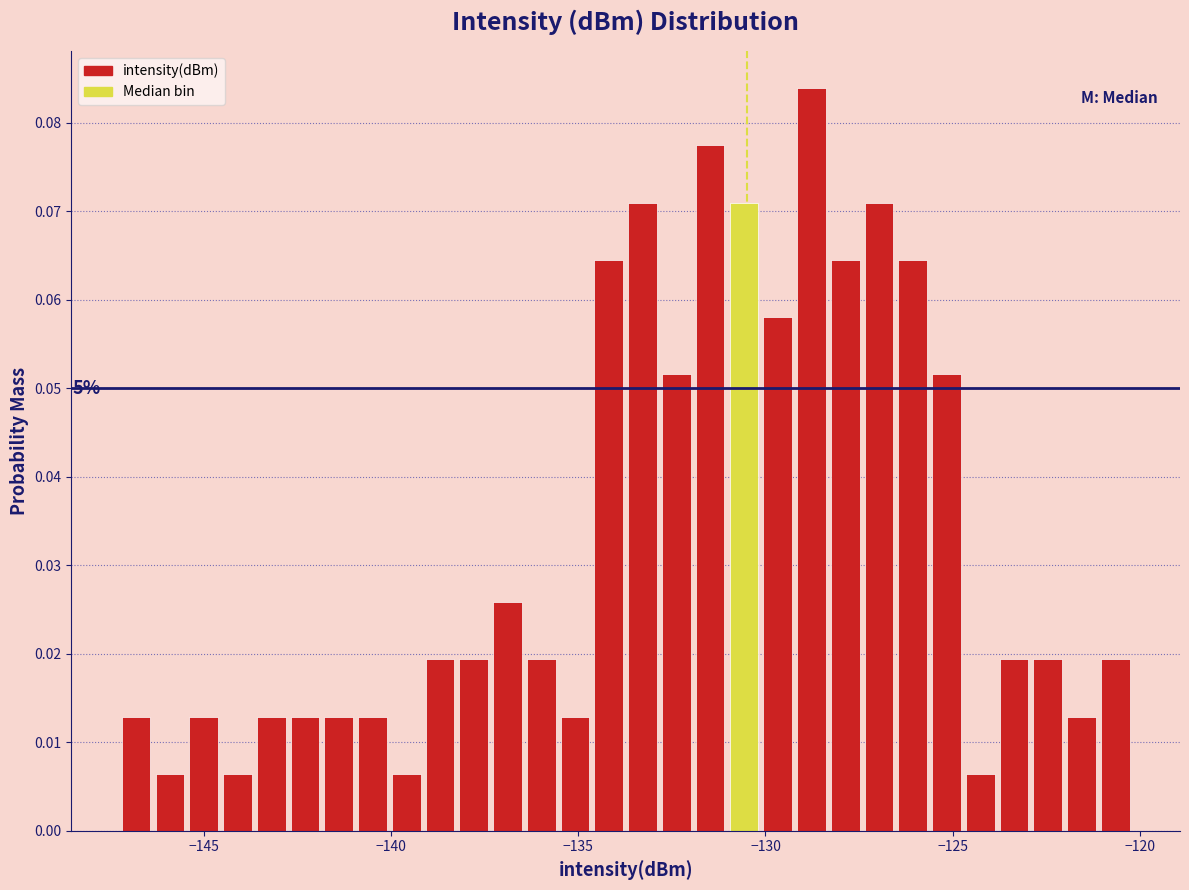

Read against the x-axis, roughly where is the centre of the tallest bar?

-129.0